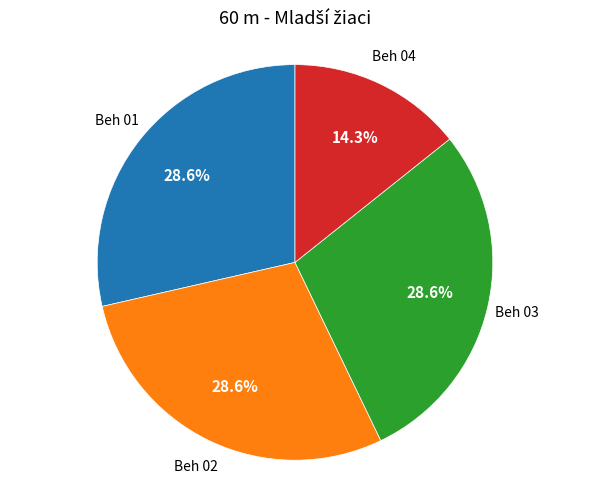

Count the number of slices in the pie.

4